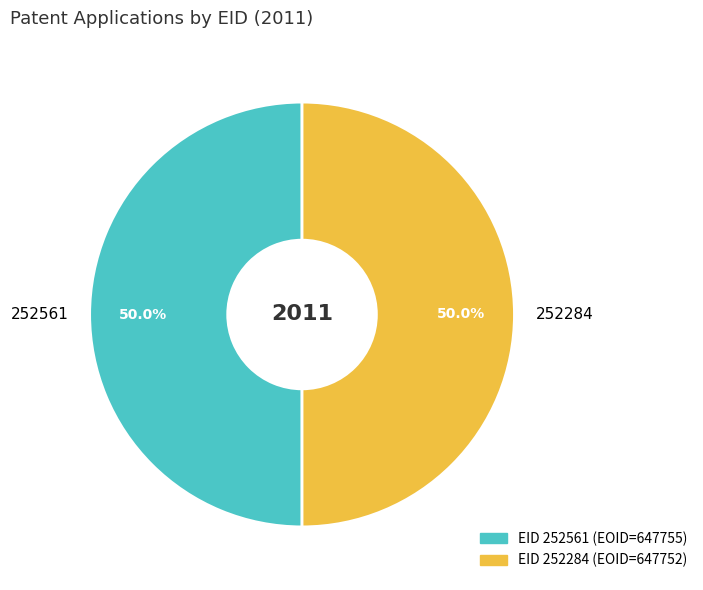

What percentage do 252561 and 252284 together represent?

100.0%